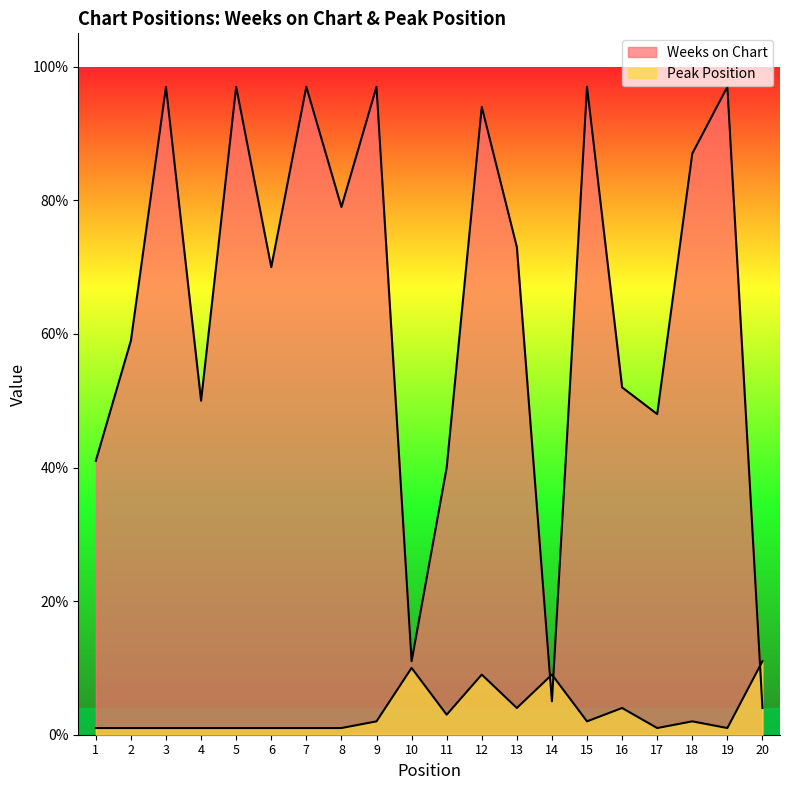

What is the value of the Peak Position point at the 3rd from the left?

1